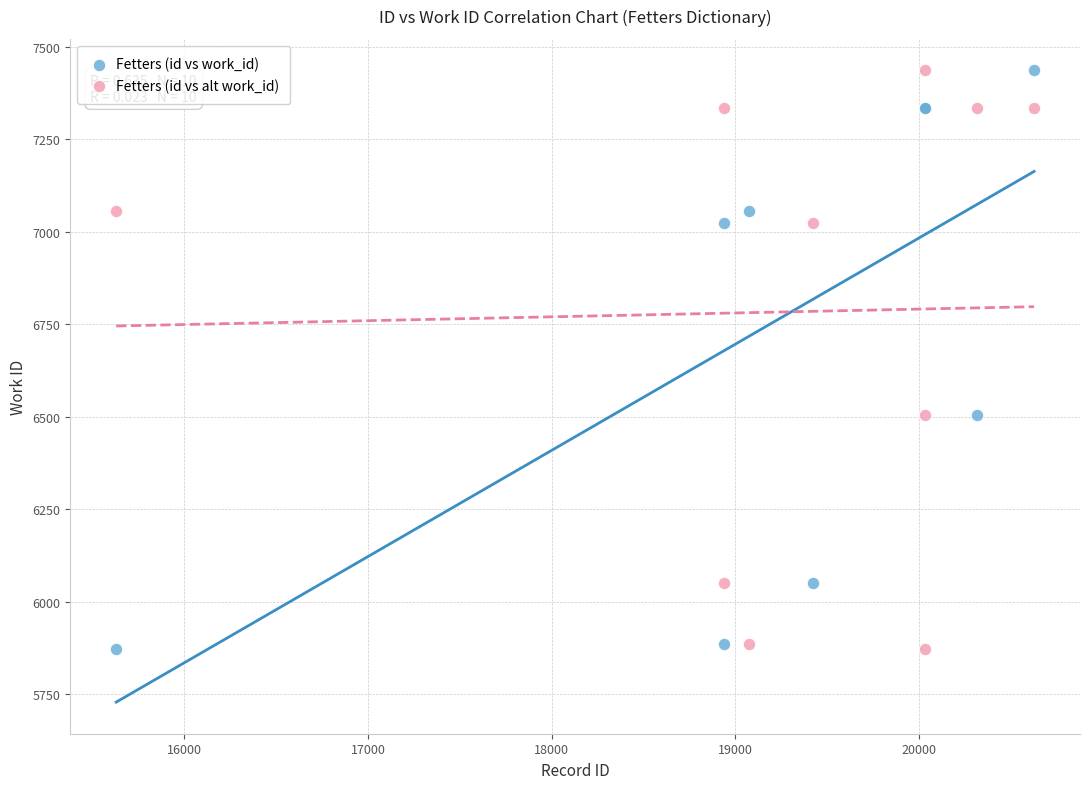

What are all the series names shown in the legend?

Fetters (id vs work_id), Fetters (id vs alt work_id)